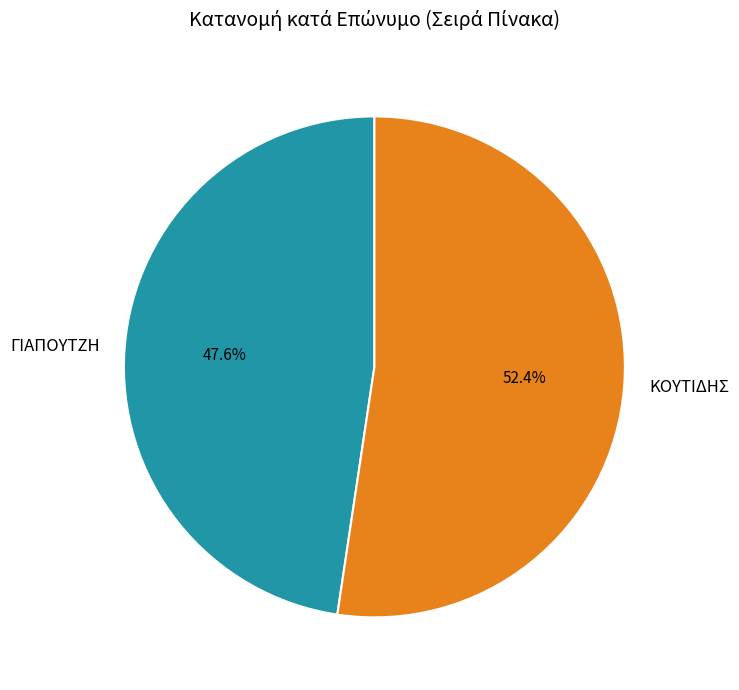

What percentage is the ΚΟΥΤΙΔΗΣ slice, to the nearest percent?

52%